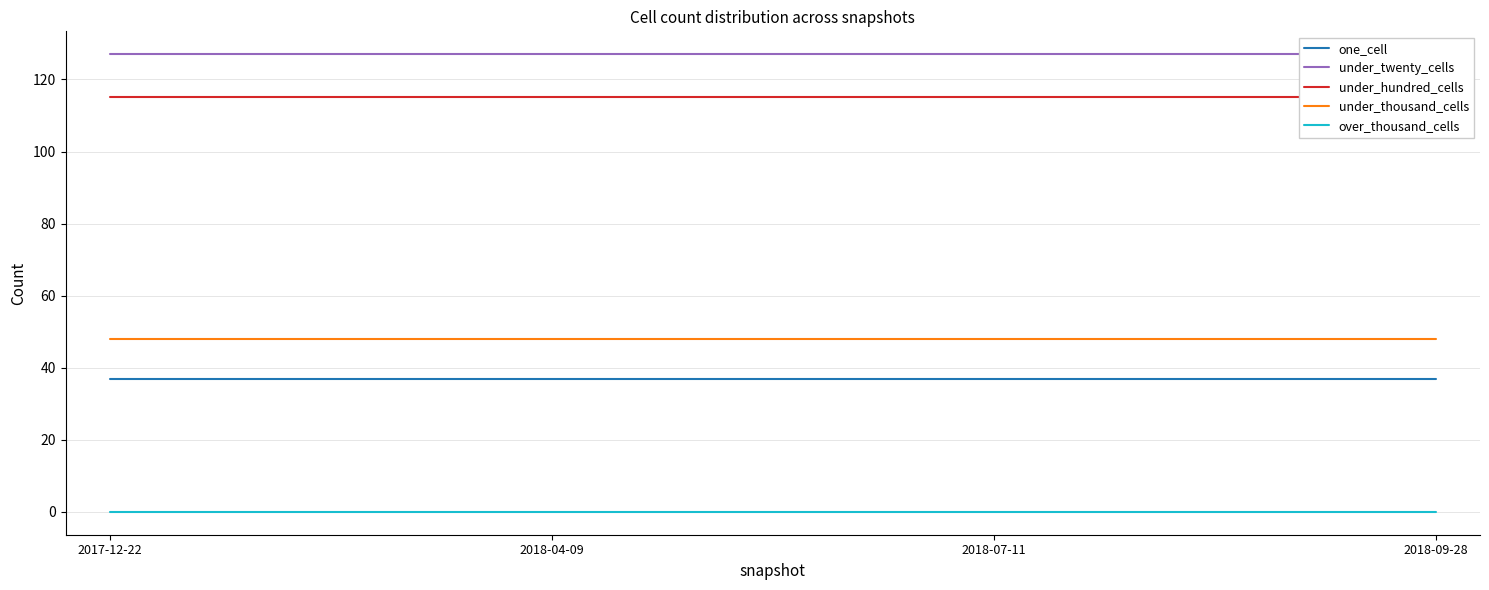

Which category has the highest value across all series?

2017-12-22